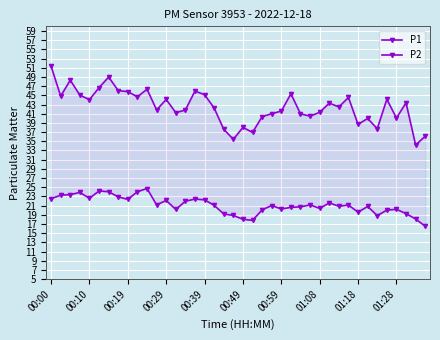

At which category is the sum across all series the highest?

00:00